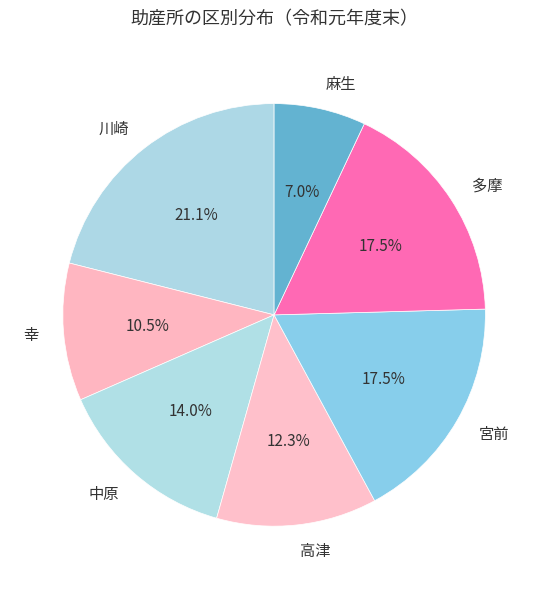

To the nearest percent, what is the difference between the 川崎 and 麻生 slice percentages?

14%